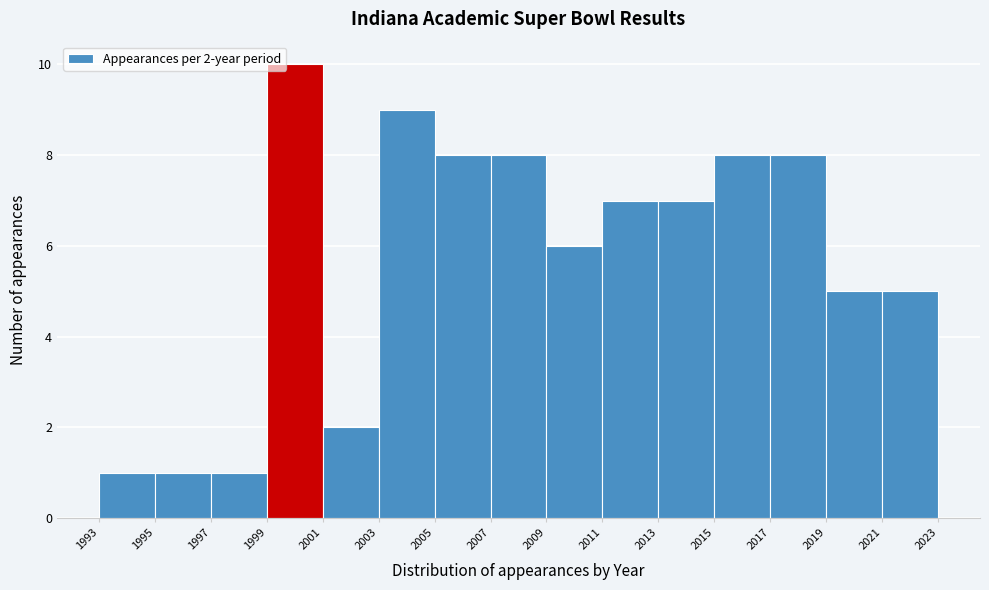

Over which range of the x-axis is the bar tallest?

1999 to 2001